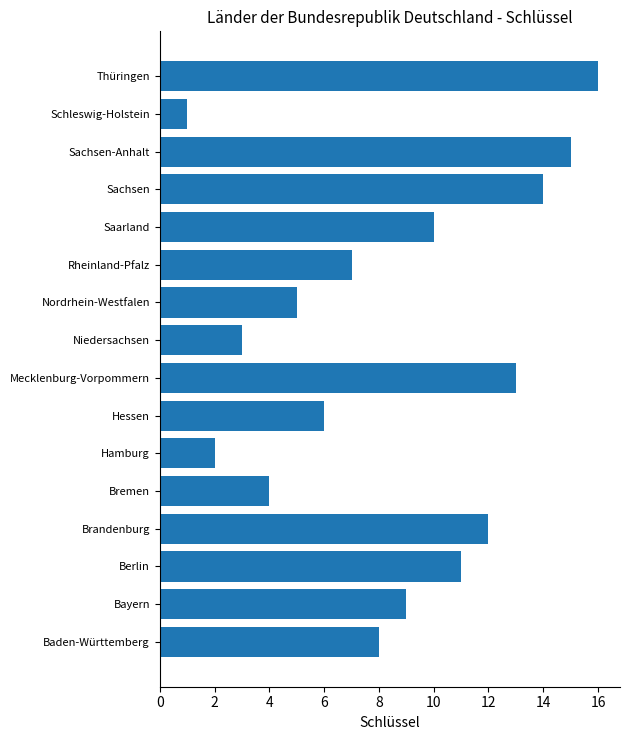

Reading bottom to top, extract all data points from this chart.

8	9	11	12	4	2	6	13	3	5	7	10	14	15	1	16